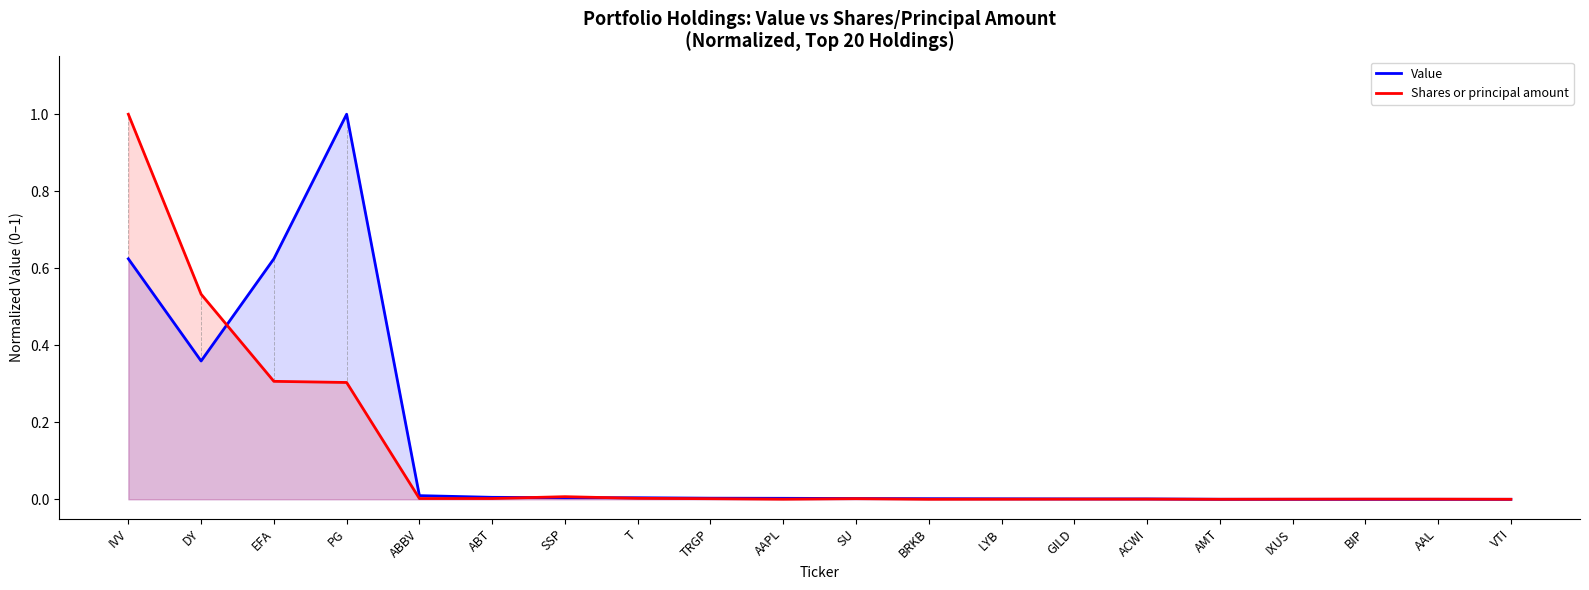

At which label does Value reach its minimum?

VTI